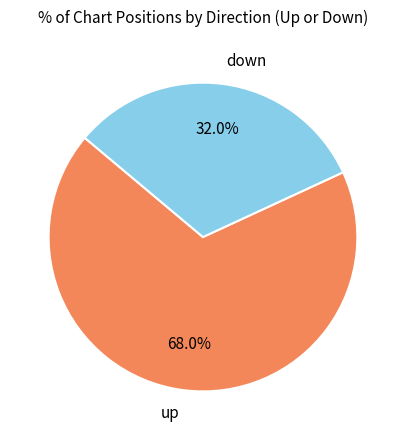

To the nearest percent, what percentage of the pie is up?

68%